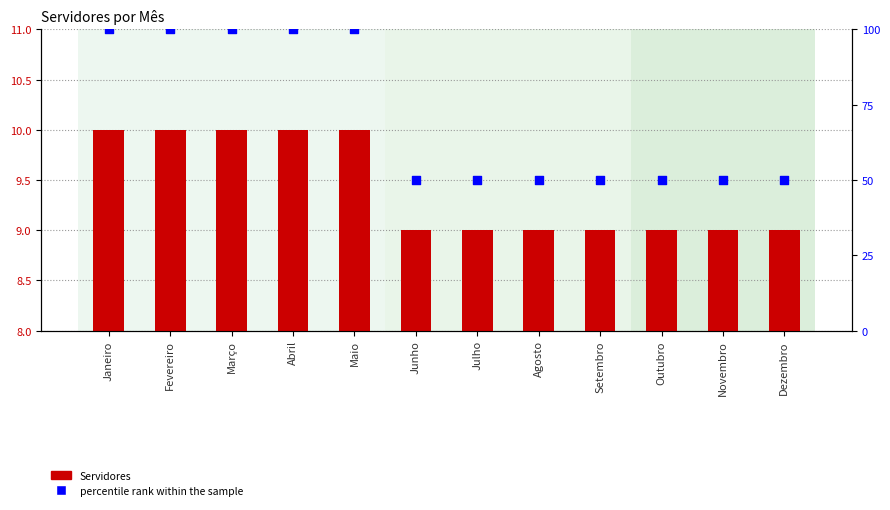

What is the total value across all series at Fevereiro?

110